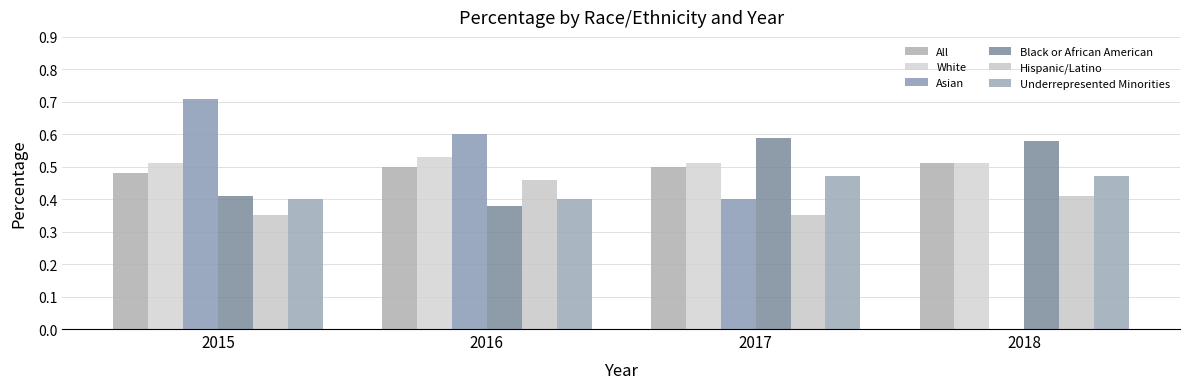

The value of Asian at 2018 is -0.4. True or false?

False